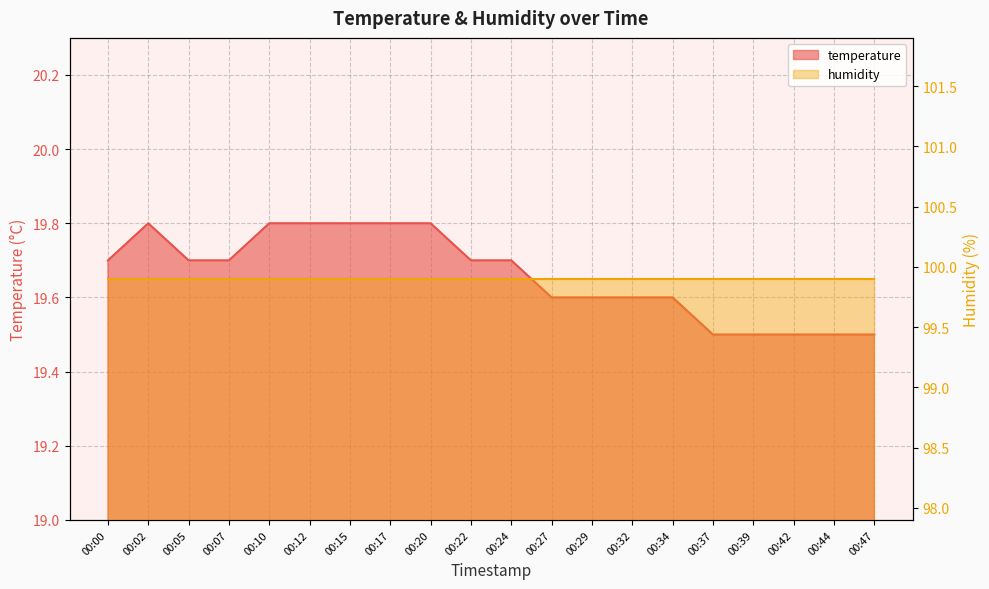

What is the maximum value shown in the chart?

19.8